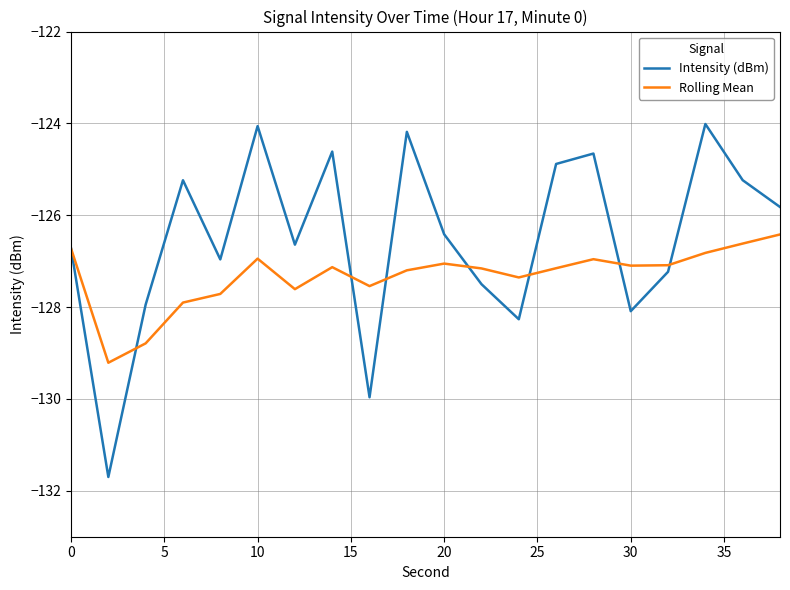

List the series in order of their overall mean, lowest first.

Rolling Mean, Intensity (dBm)